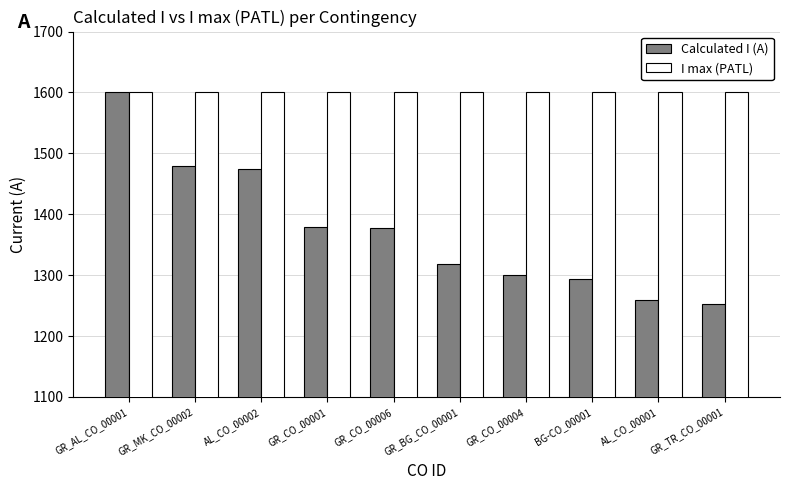

Which series has the largest total across all categories?

I max (PATL)